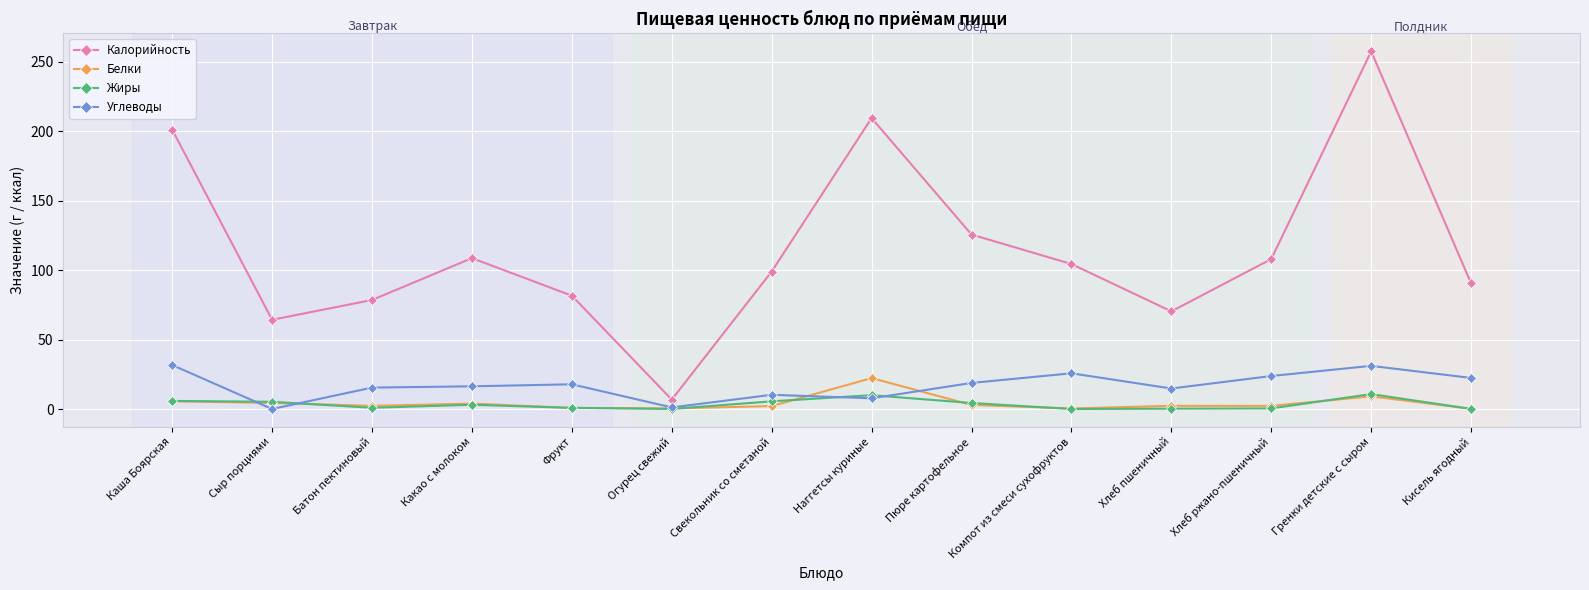

True or false: Калорийность and Жиры intersect in this chart.

False